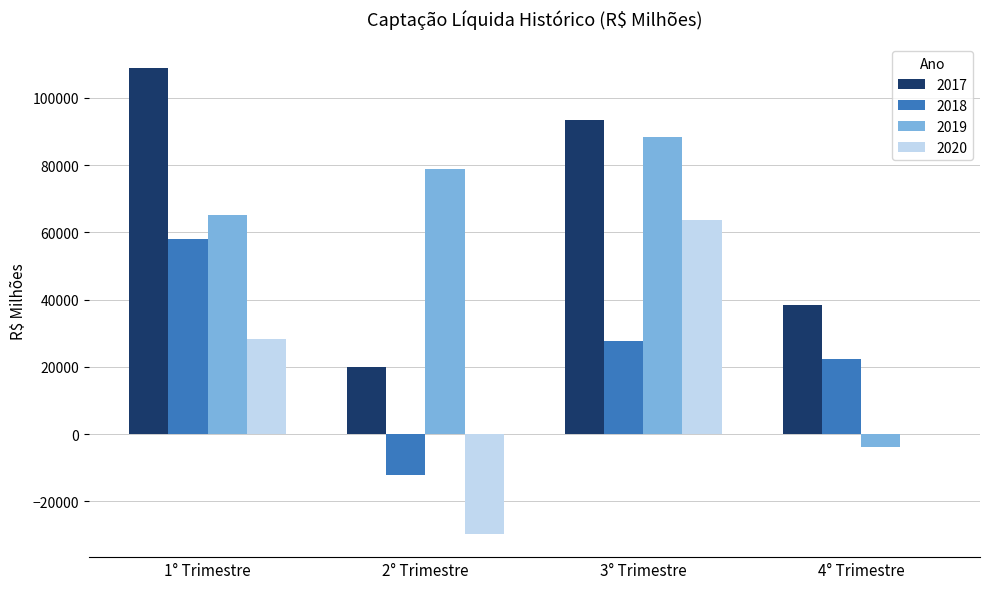

Is the value of 2019 at 2° Trimestre greater than the value of 2018 at 4° Trimestre?

Yes